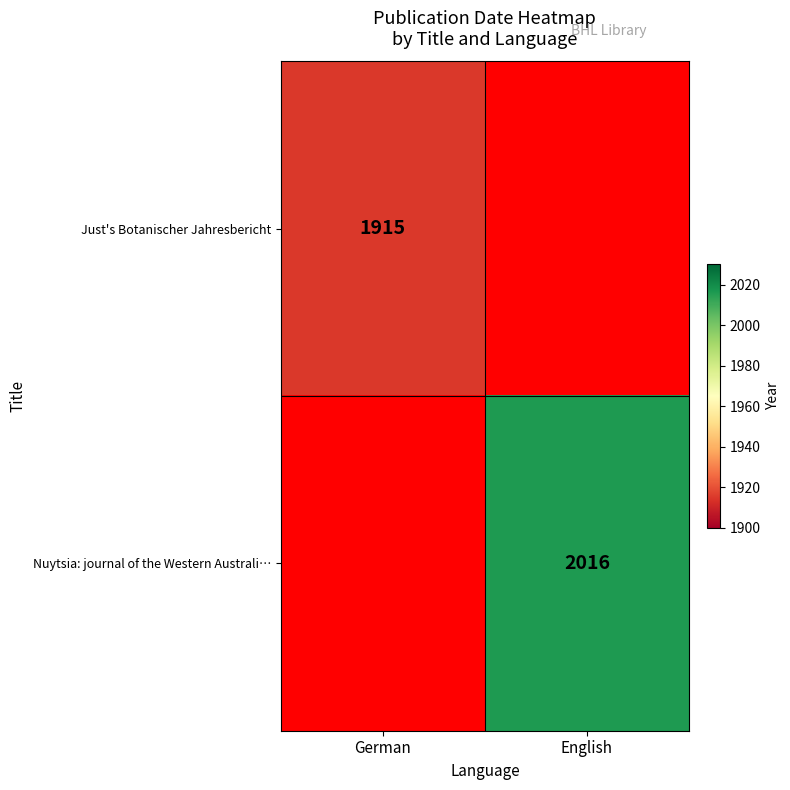

Is it true that Nuytsia: journal of the Western Australi… equals 2016 at English?

True